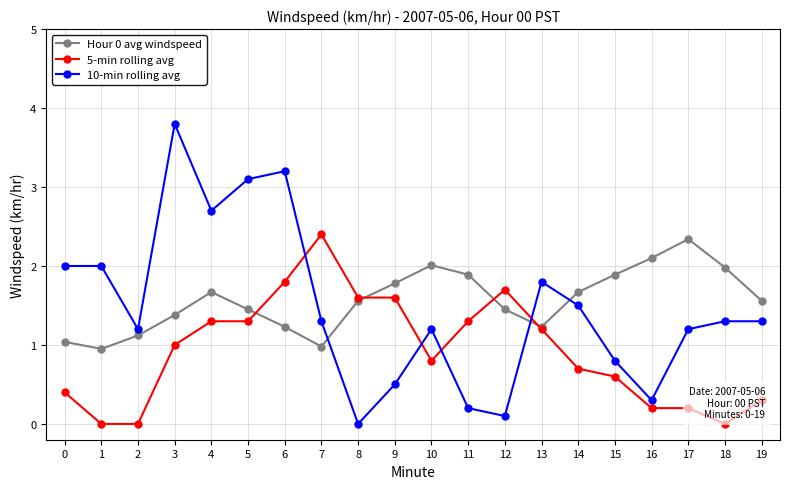

The value of 10-min rolling avg at 2 is 1.8. True or false?

False